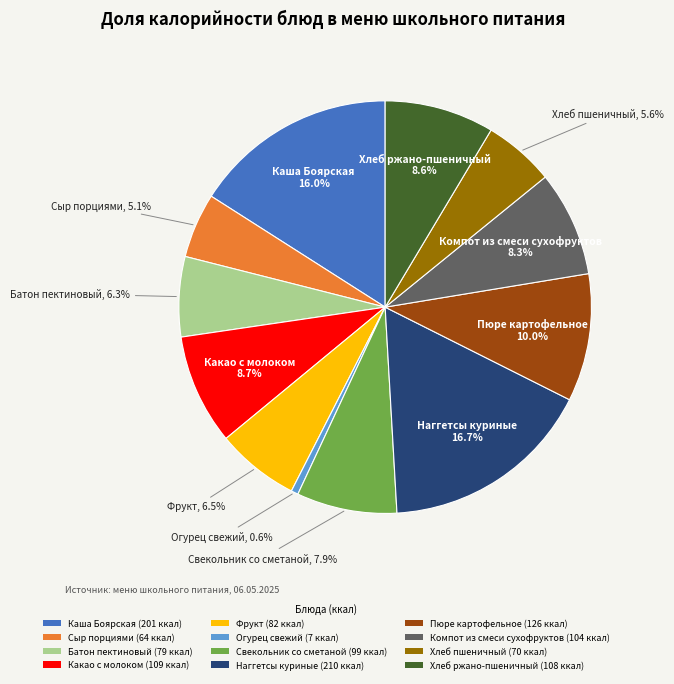

Is the sum of Свекольник со сметаной and Компот из смеси сухофруктов greater than half?

No